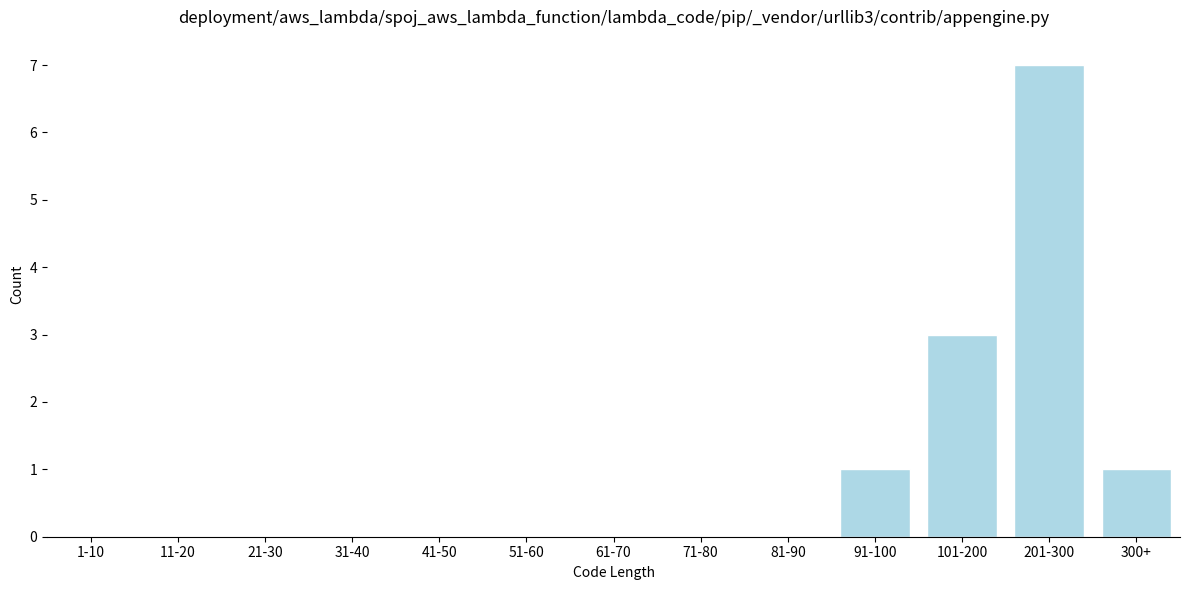

Reading right to left, what are all the values shown in this chart?

300+=1	201-300=7	101-200=3	91-100=1	81-90=0	71-80=0	61-70=0	51-60=0	41-50=0	31-40=0	21-30=0	11-20=0	1-10=0